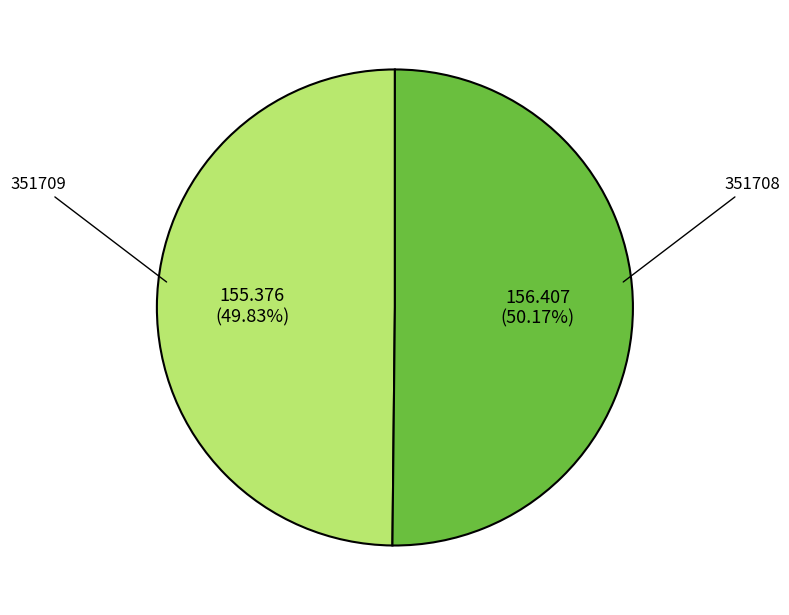

Is there a majority slice in this chart?

Yes